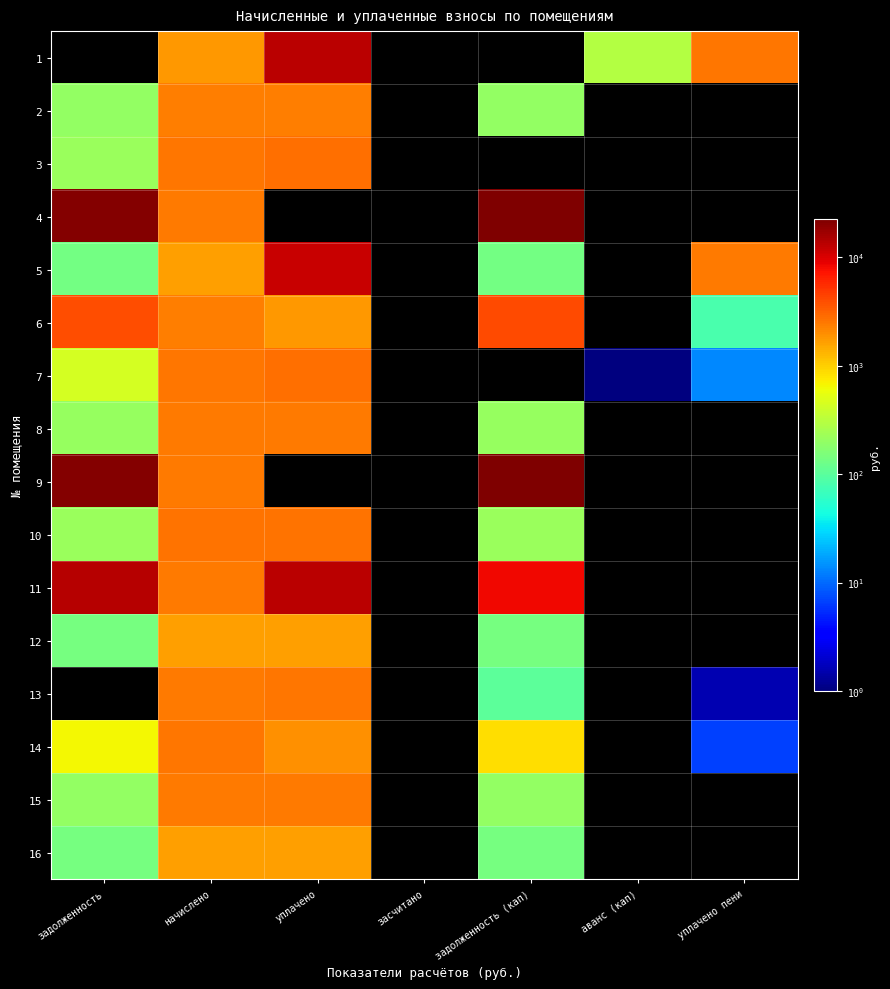

At which category is the sum across all series the highest?

уплачено